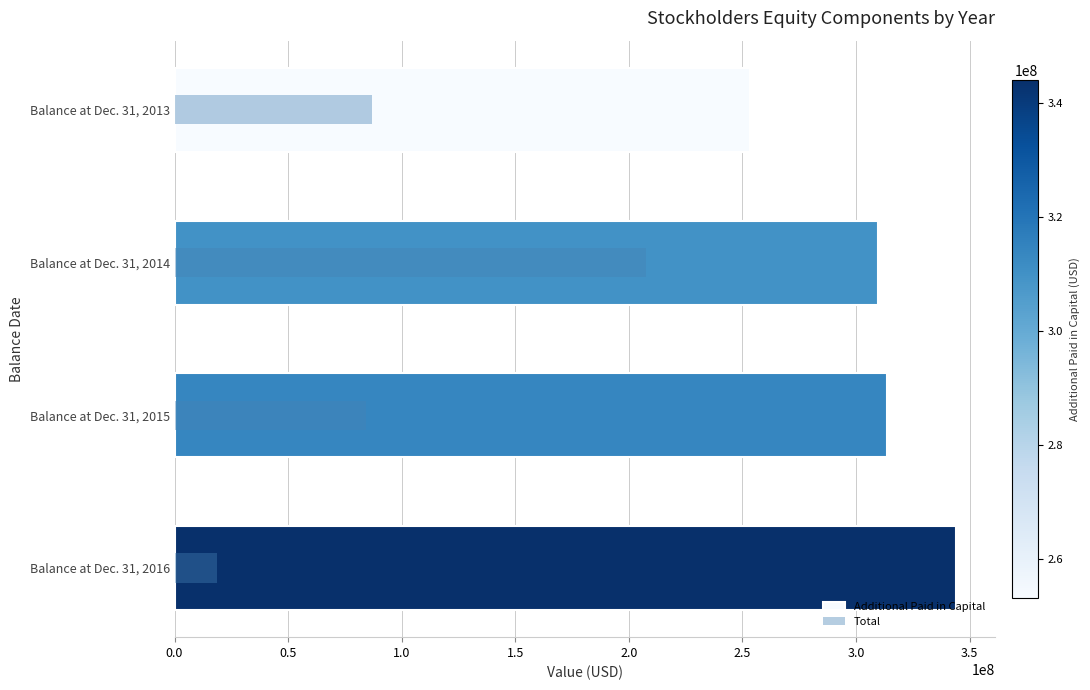

What is the minimum value for Total?

18505000